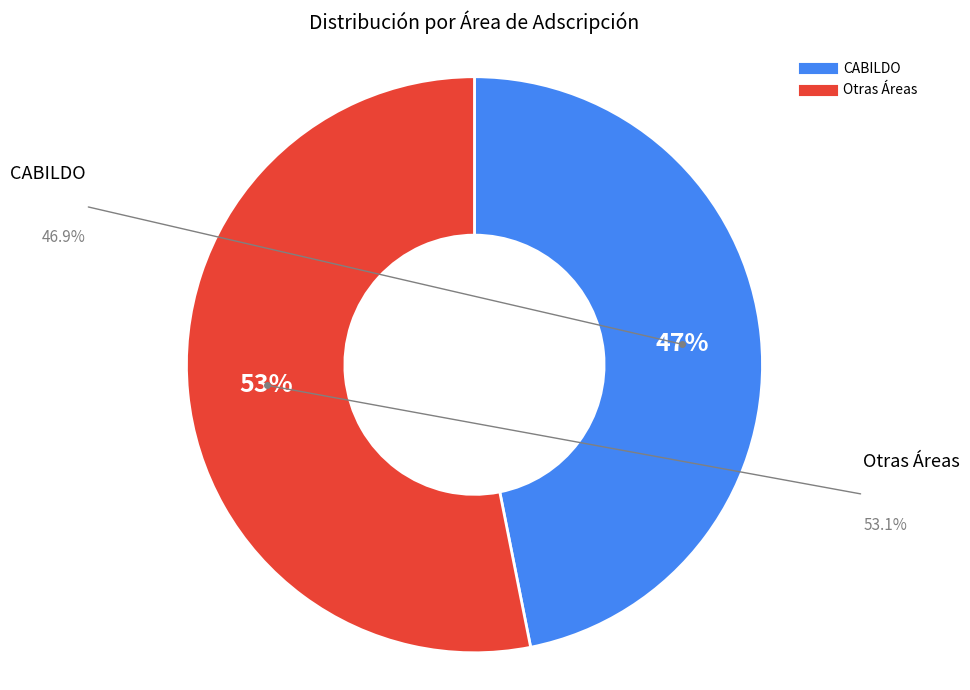

How many segments does this pie chart have?

2